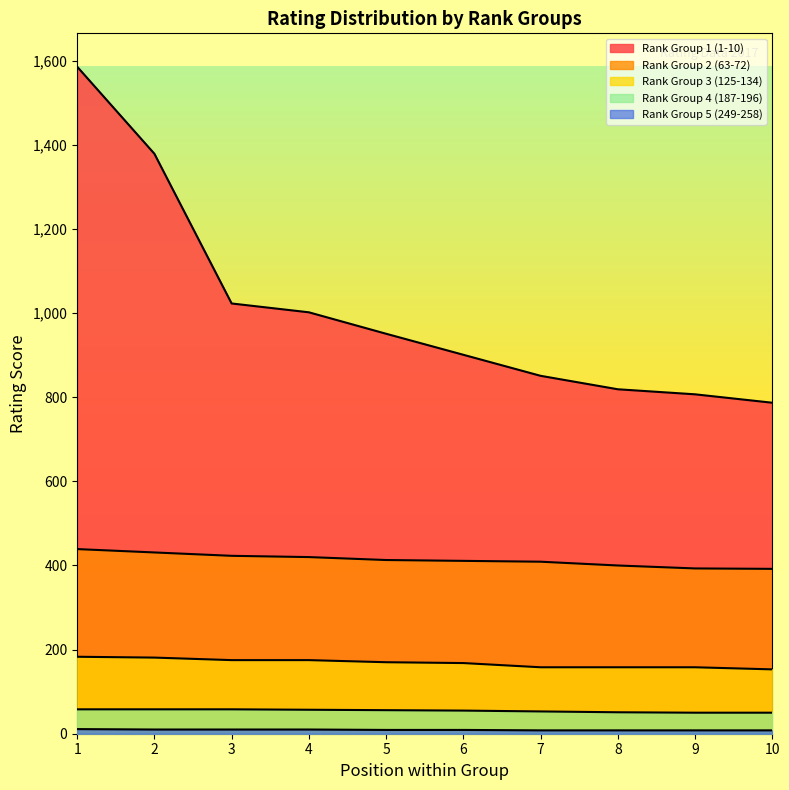

Reading left to right, list all the values displayed in this chart.

Rank Group 1 (1-10): 1=1586	2=1379	3=1023	4=1002	5=951	6=901	7=851	8=819	9=807	10=787
Rank Group 2 (63-72): 1=439	2=431	3=423	4=420	5=413	6=411	7=409	8=400	9=393	10=392
Rank Group 3 (125-134): 1=183	2=181	3=175	4=175	5=170	6=168	7=158	8=158	9=158	10=153
Rank Group 4 (187-196): 1=58	2=58	3=58	4=57	5=56	6=55	7=53	8=51	9=50	10=50
Rank Group 5 (249-258): 1=11	2=10	3=10	4=10	5=9	6=9	7=8	8=8	9=8	10=8